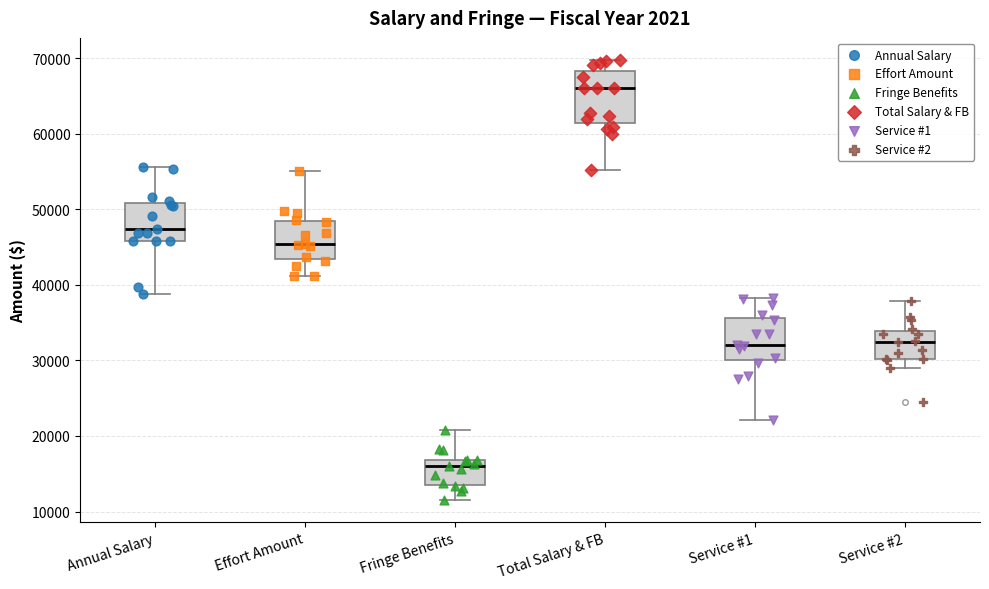

Where does the lower whisker of the box for Annual Salary end on the y-axis? The values are not printed on the chart, so give them approximately, as read against the axis.

39000